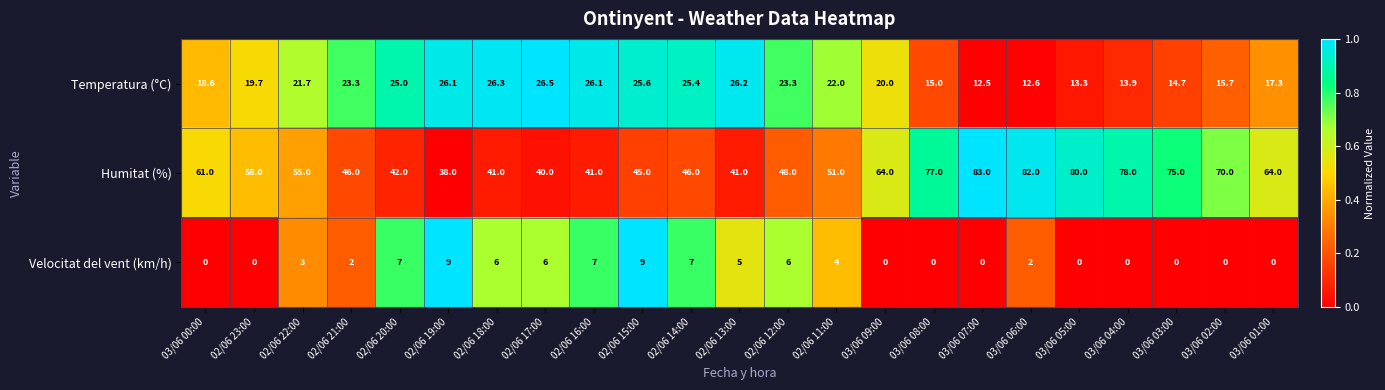

Which series has the largest total across all categories?

Humitat (%)